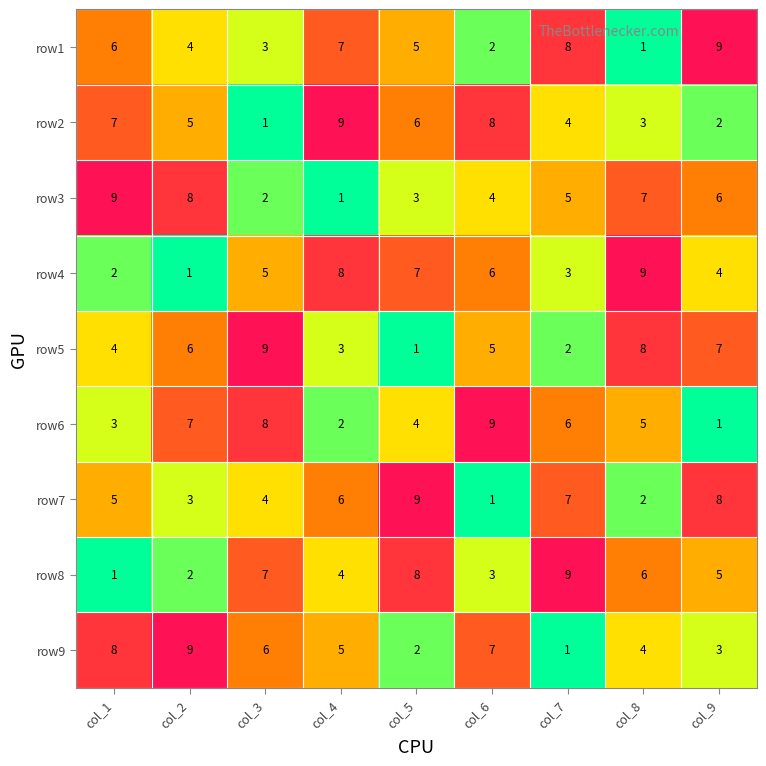

What is the difference between the second highest and second lowest values in the row8 series?

6